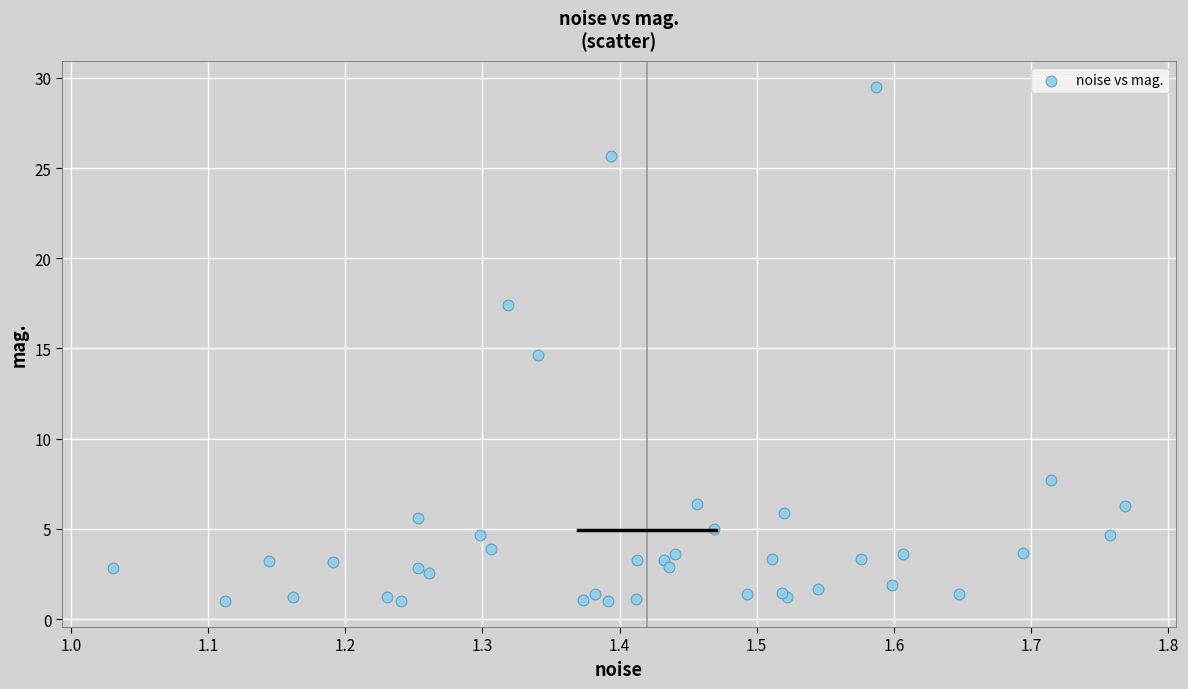

What Y value in the scatter plot is closest to 15?

14.7